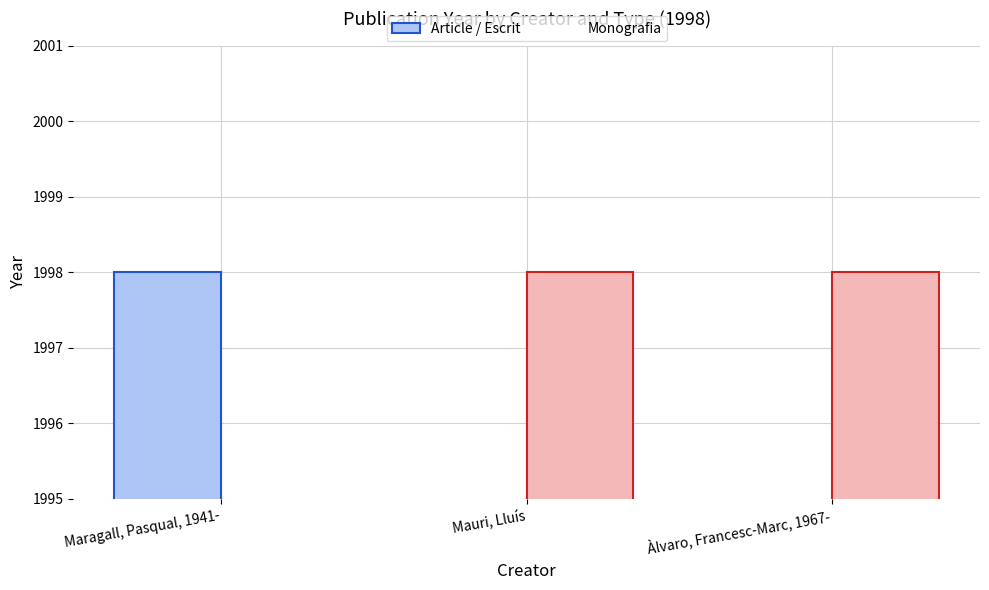

At which category is the sum across all series the highest?

Maragall, Pasqual, 1941-